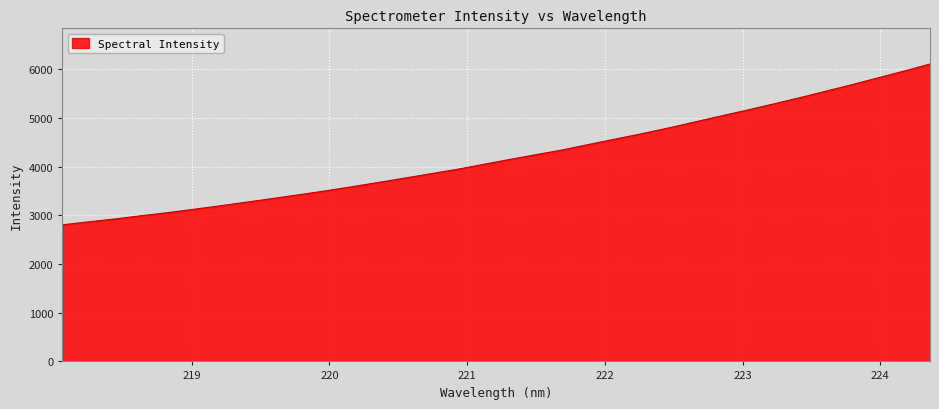

What is the greatest value displayed?

6104.5